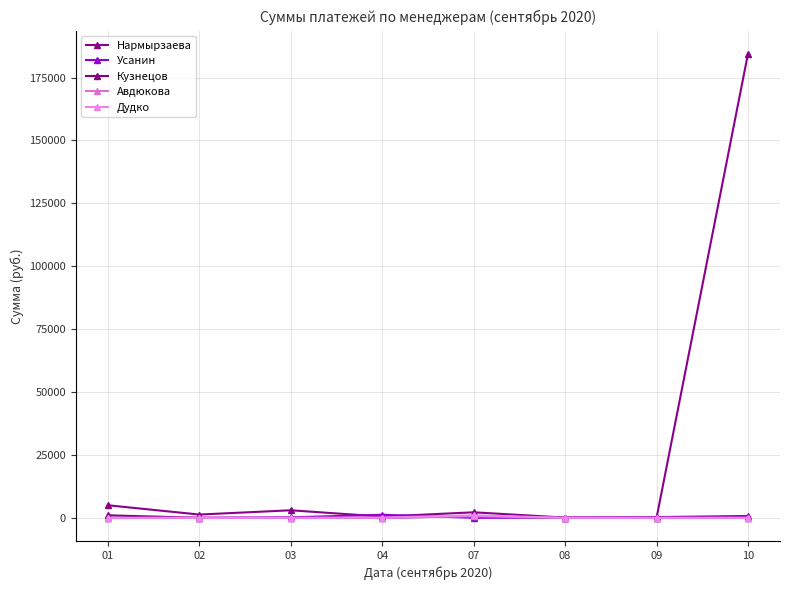

What is the value of the Нармырзаева point at the 5th from the left?

2200